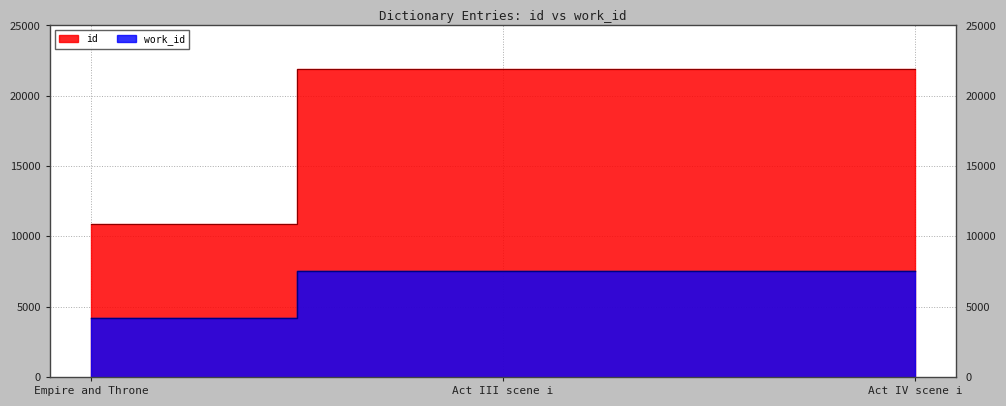

At which label does work_id reach its minimum?

Empire and Throne